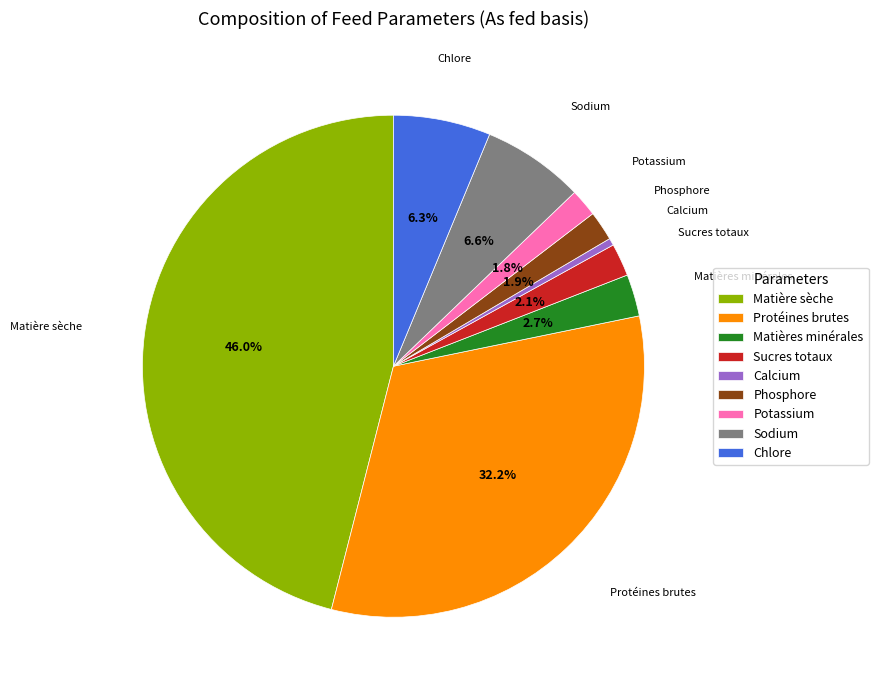

How many segments does this pie chart have?

9